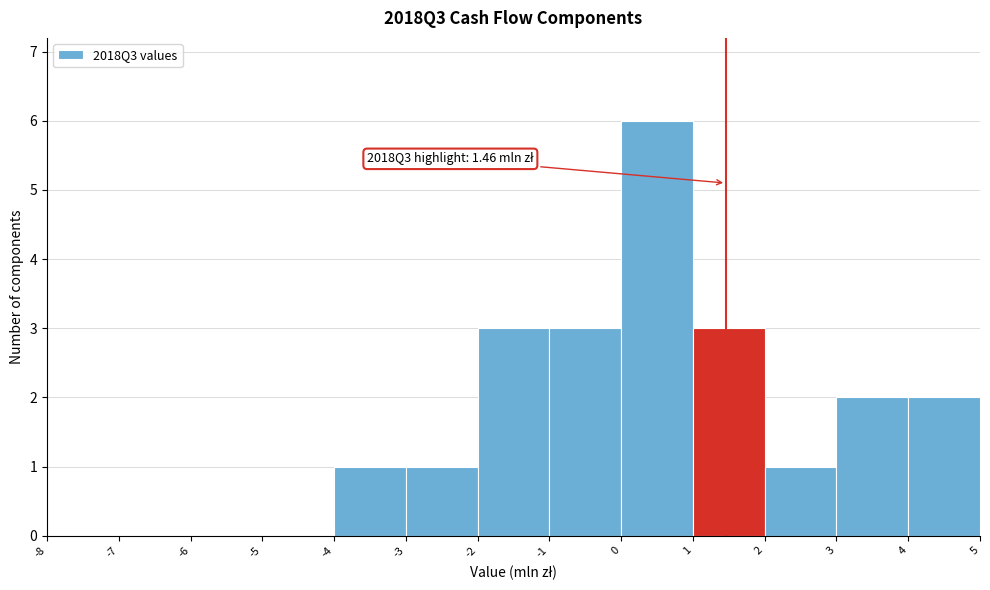

Over which range of the x-axis is the bar tallest?

0 to 1